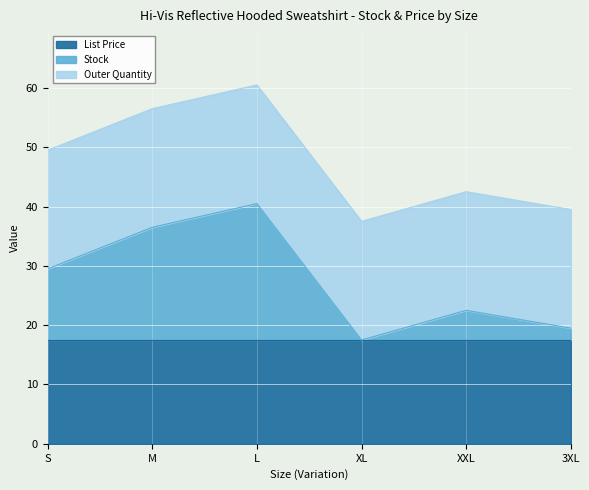

What position from the left is M?

2